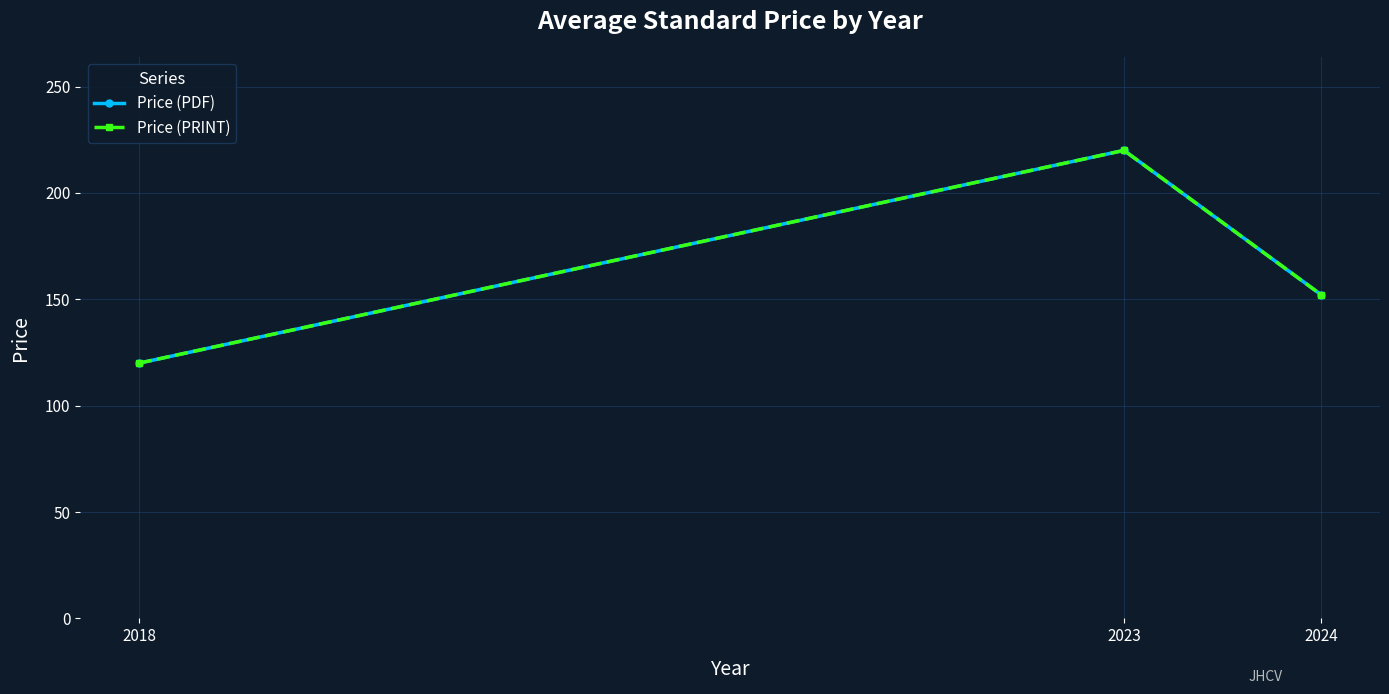

Reading left to right, transcribe all the data shown in this chart.

Price (PDF): 120.0	220.0	152.2
Price (PRINT): 120.0	220.0	152.2